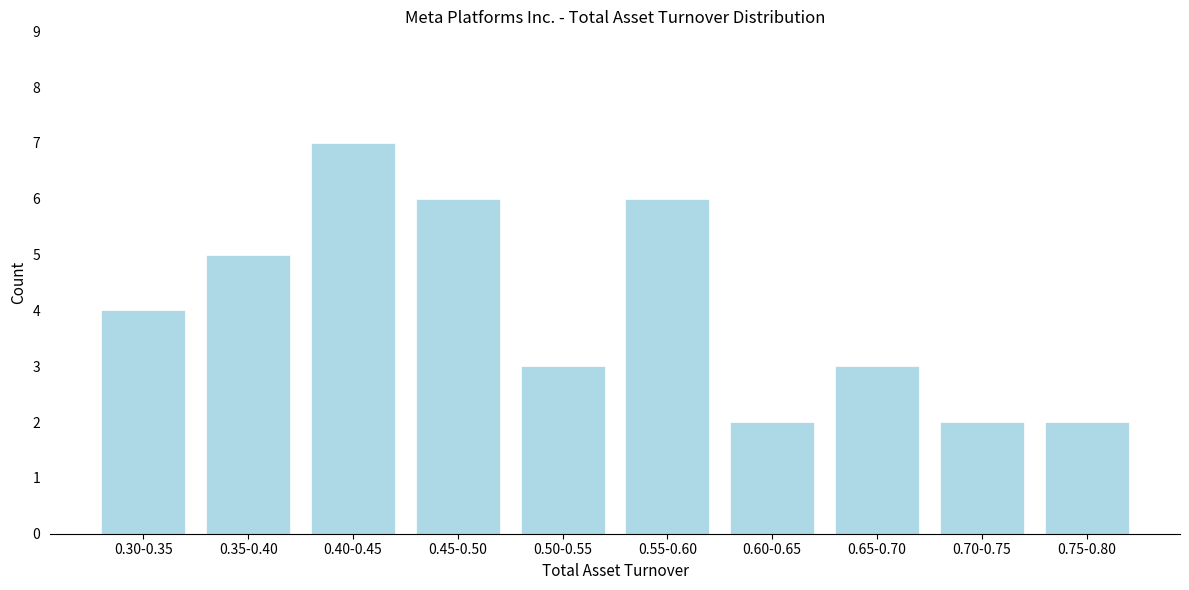

Reading left to right, transcribe all the data shown in this chart.

0.30-0.35=4	0.35-0.40=5	0.40-0.45=7	0.45-0.50=6	0.50-0.55=3	0.55-0.60=6	0.60-0.65=2	0.65-0.70=3	0.70-0.75=2	0.75-0.80=2